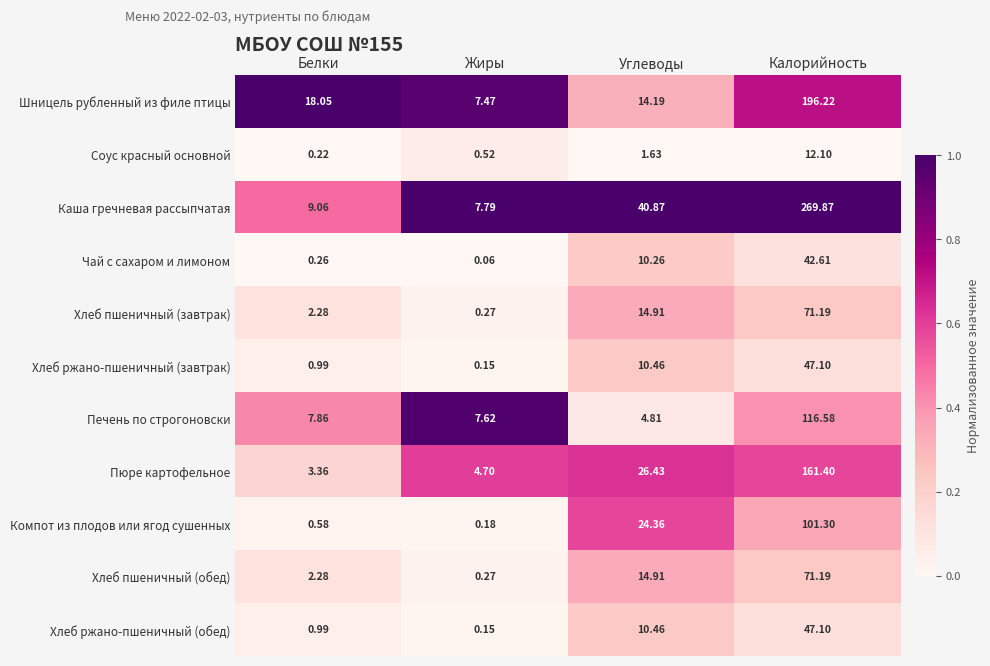

At which label does Хлеб пшеничный (завтрак) reach its peak?

Калорийность